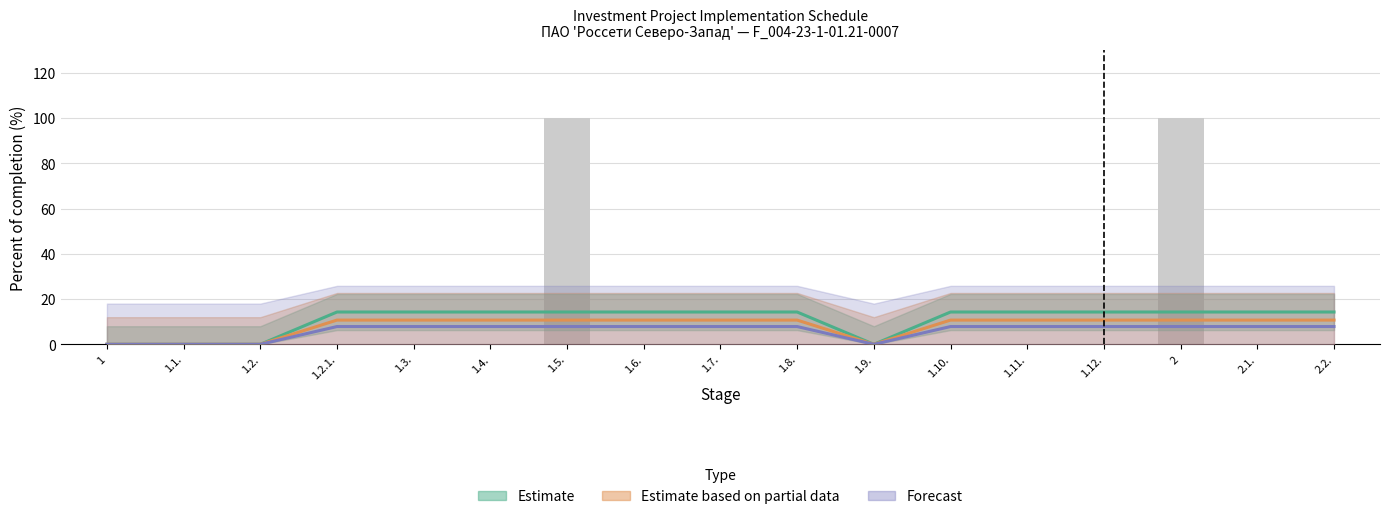

True or false: the data shows -32 at 1.2.1..

False